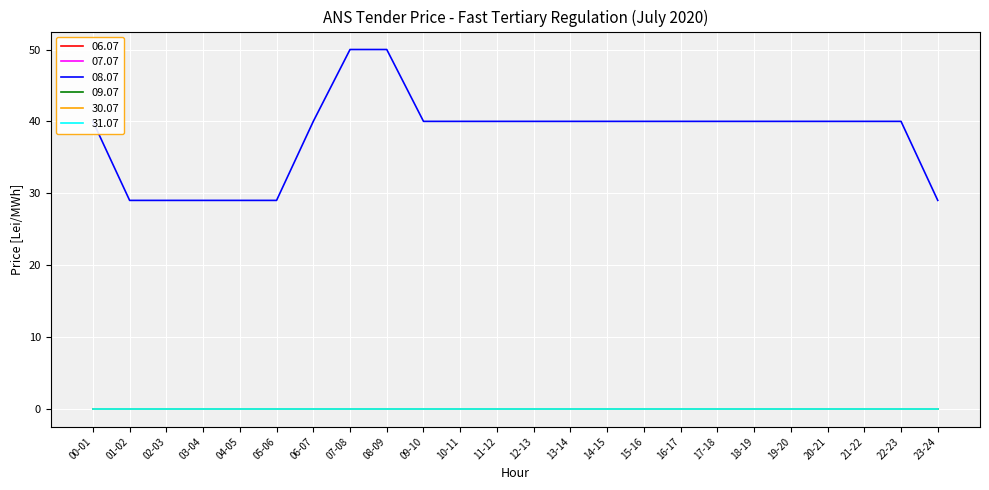

What is the highest value of the 08.07 series?

50